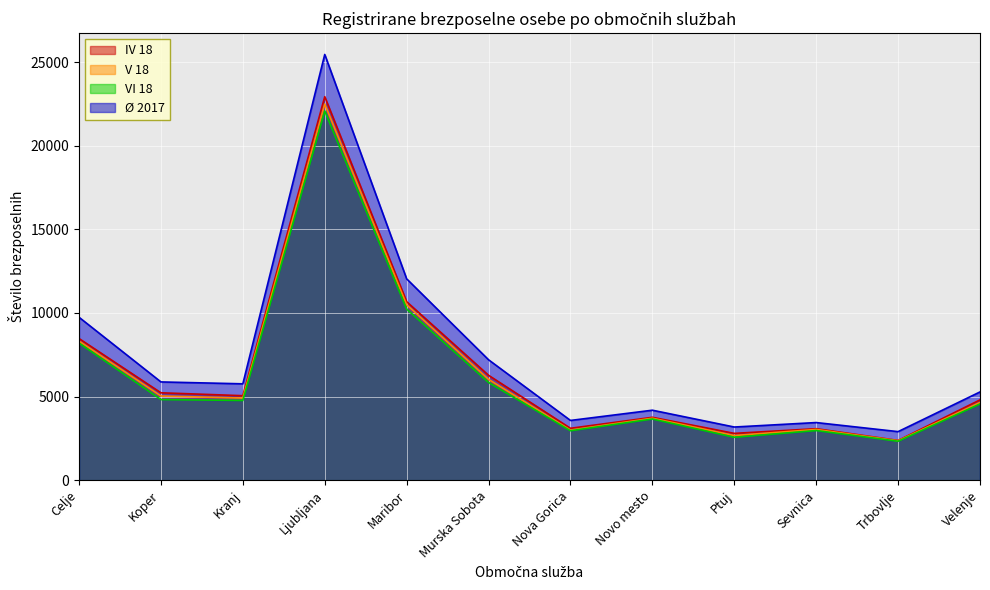

The value of IV 18 at Sevnica is 833.8. True or false?

False